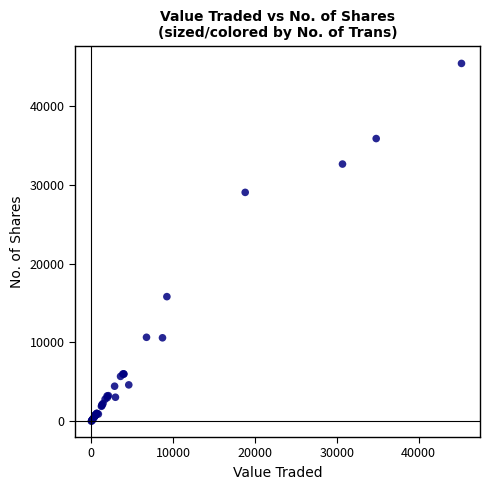

What Y value in the scatter plot is closest to 22717?

29055